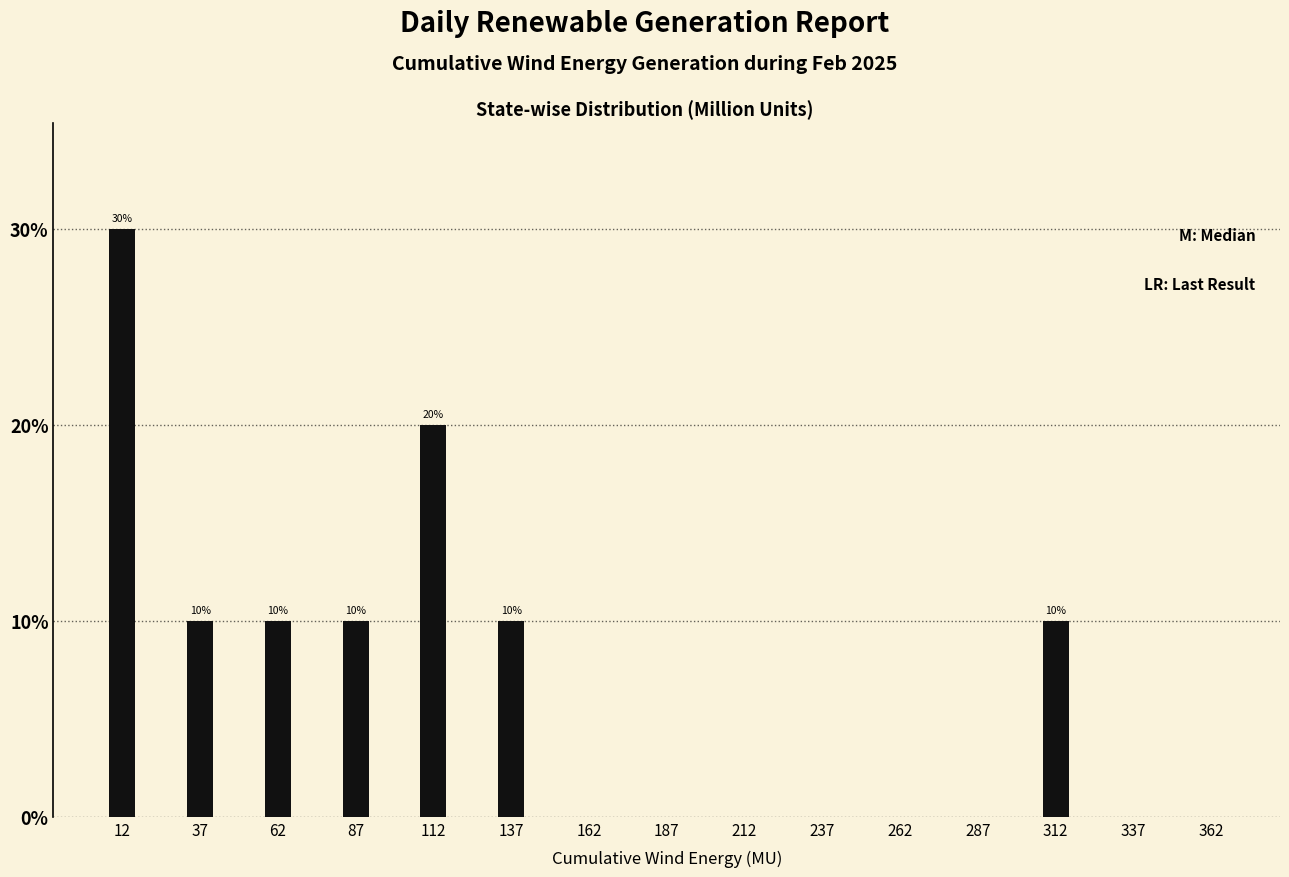

Reading right to left, transcribe all the data shown in this chart.

362=0	337=0	312=10	287=0	262=0	237=0	212=0	187=0	162=0	137=10	112=20	87=10	62=10	37=10	12=30